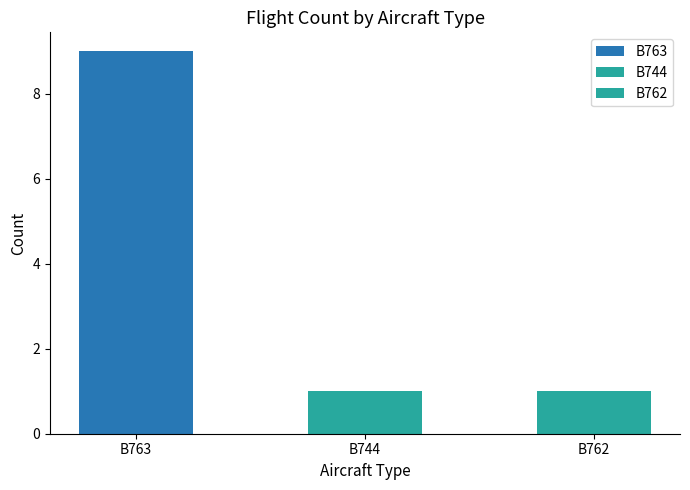

Count the values in the range 1 to 9.

2